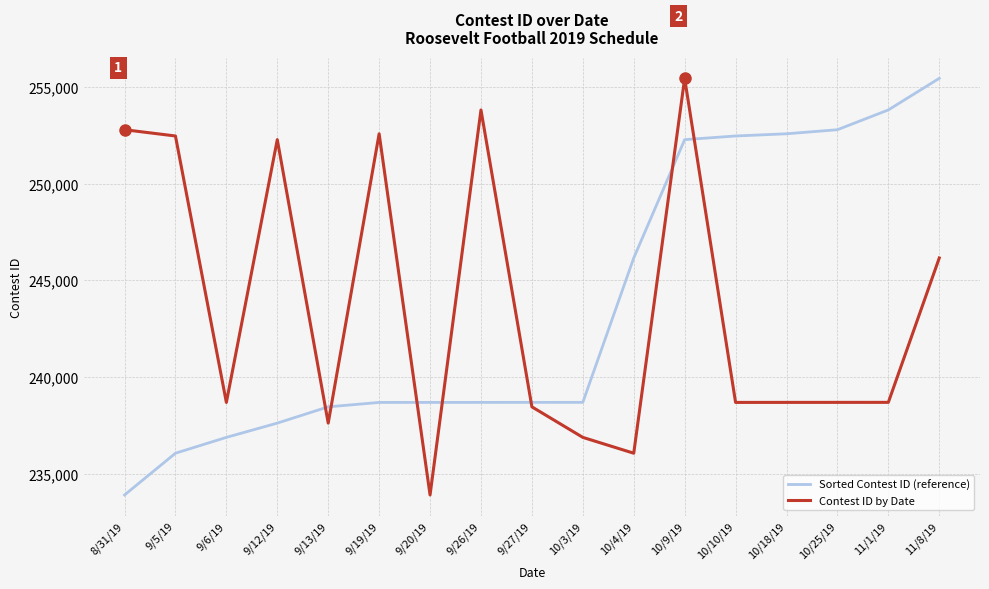

What is the sum of the Sorted Contest ID (reference) values at 9/19/19 and 9/13/19?

477164